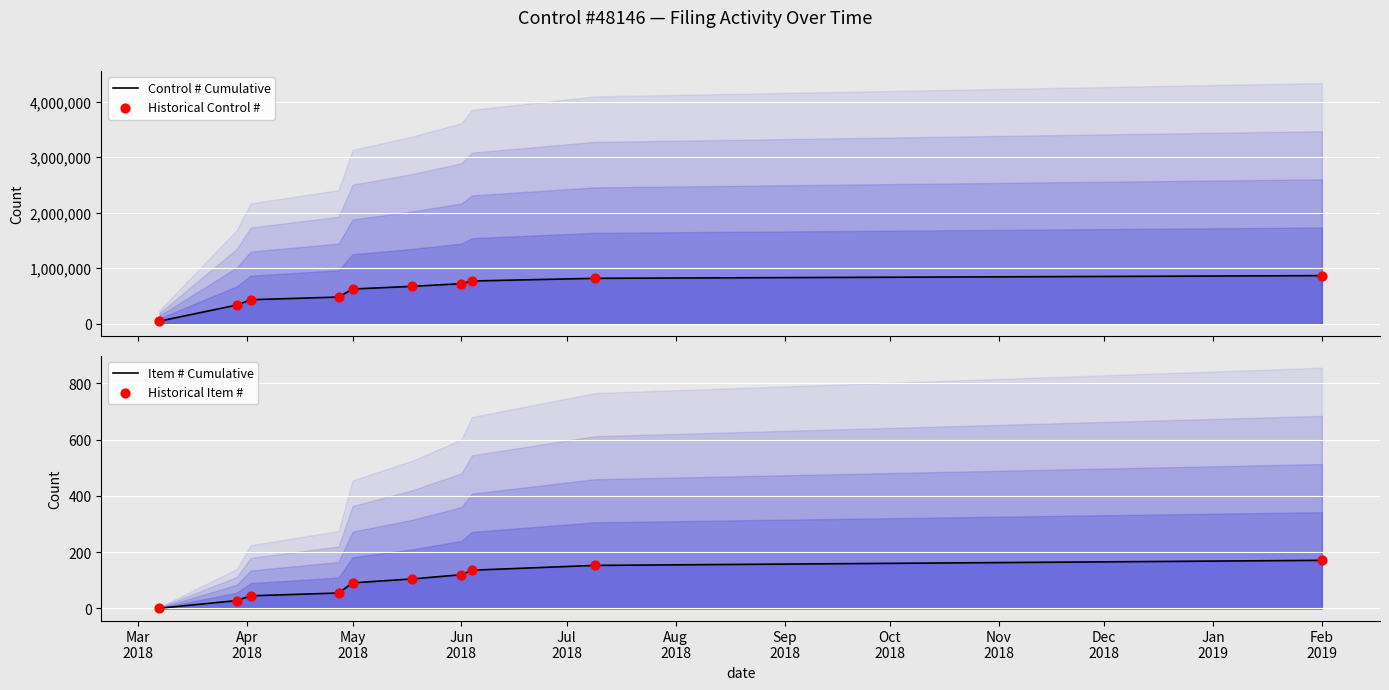

Which series reaches the minimum Y coordinate?

Item # Cumulative